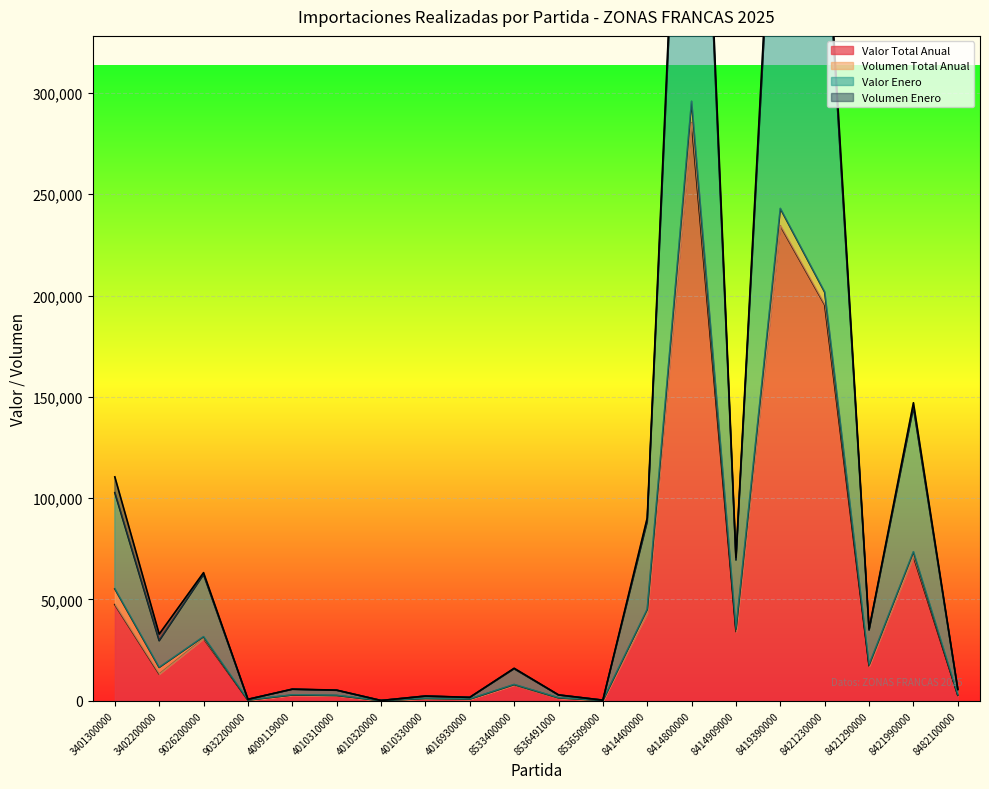

True or false: Valor Total Anual has a value of 141 at 8536509000.

True